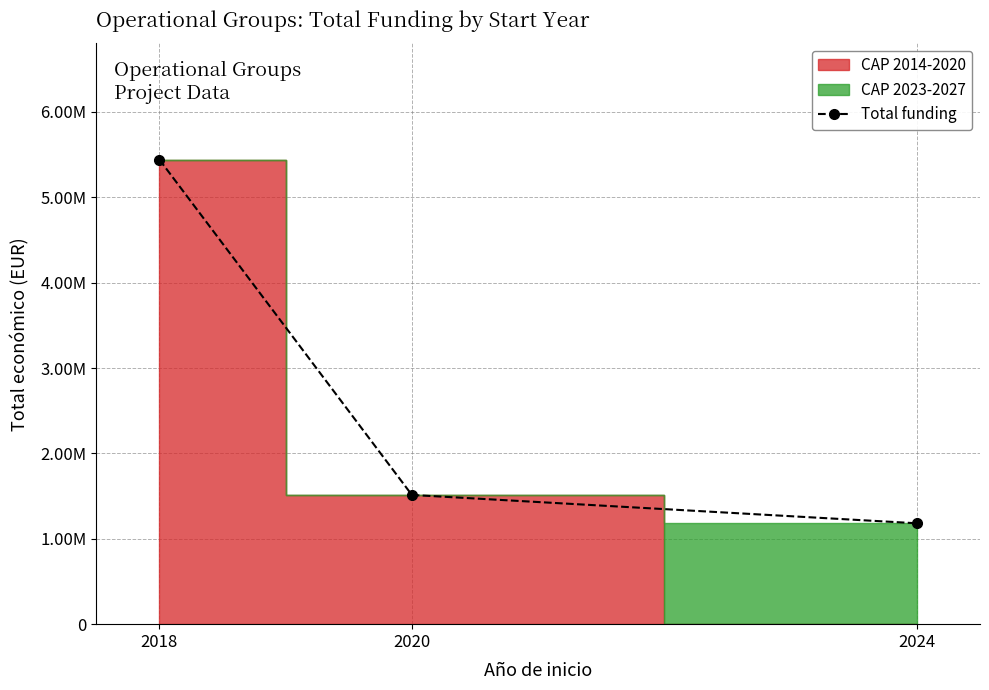

The chart shows a value of 1181844 at 2024. True or false?

True